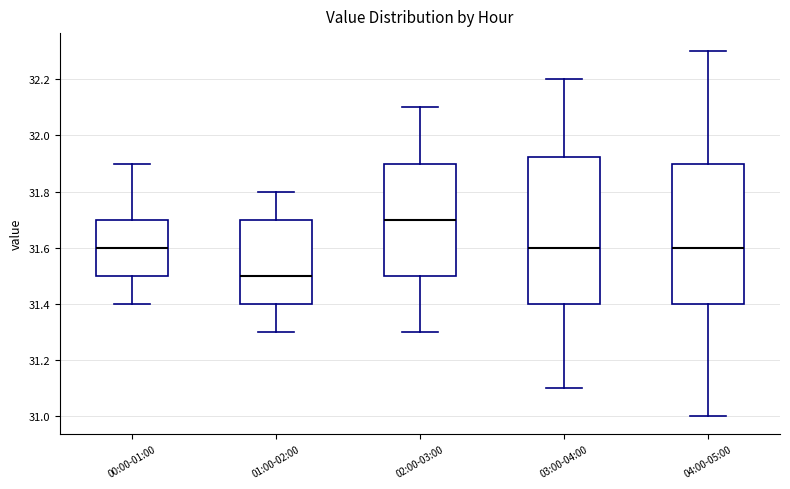

Comparing the boxes themselves (not the whiskers), which one is the tallest?

03:00-04:00